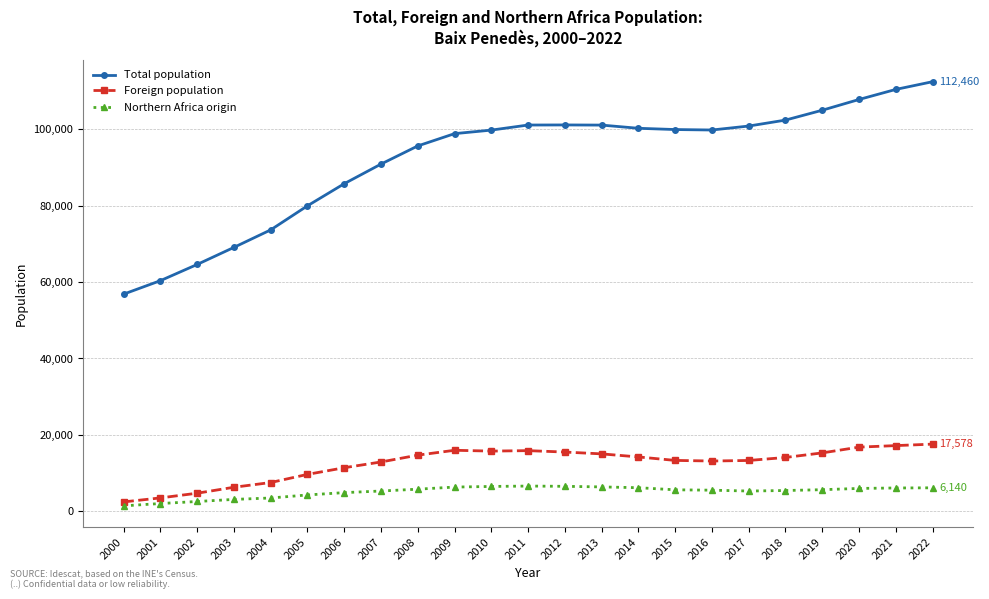

What is the value of the Foreign population point at the 11th from the left?

15753